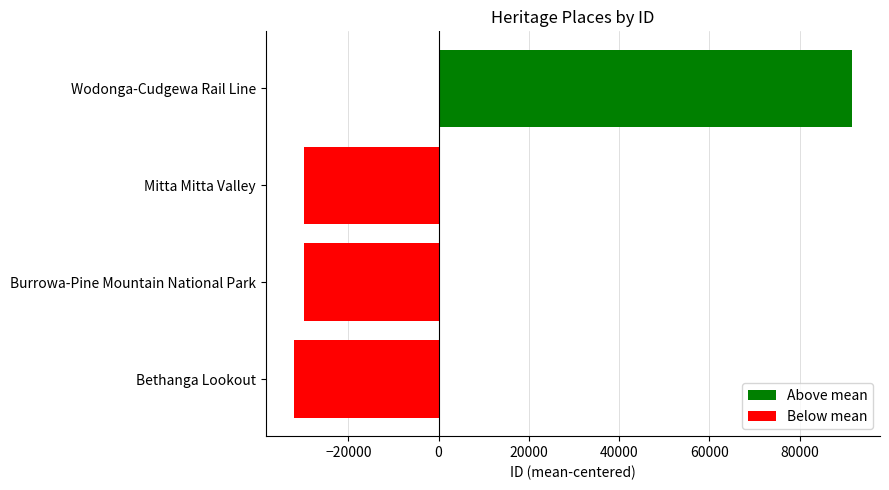

The chart shows a value of -32127.2 at Bethanga Lookout. True or false?

True